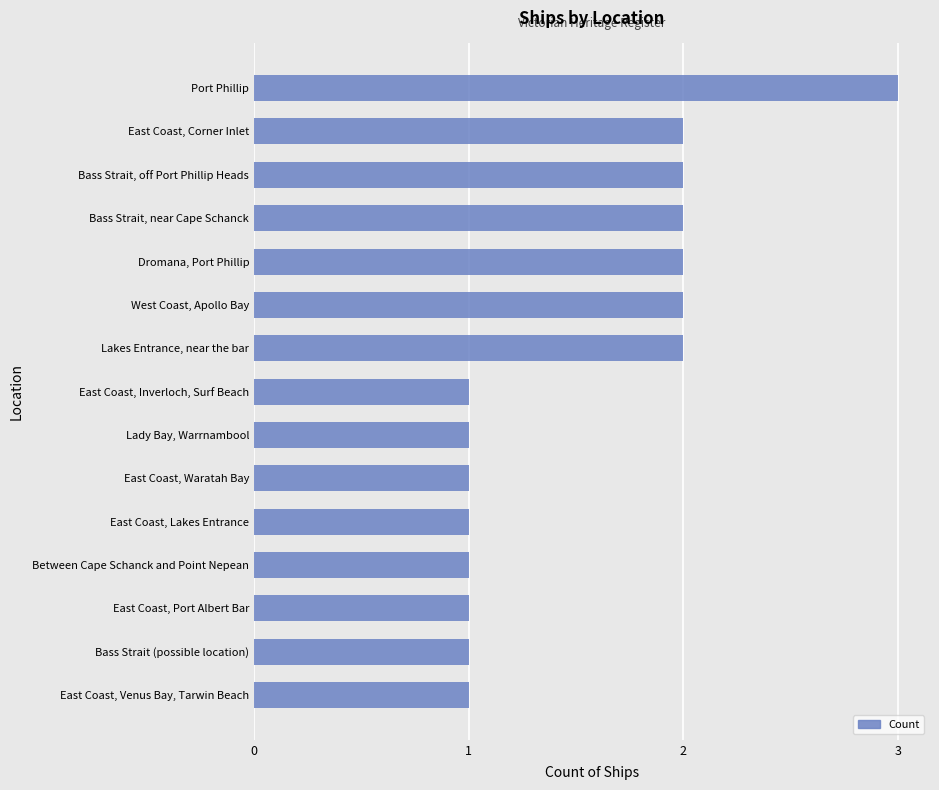

How many bars are there in total?

15